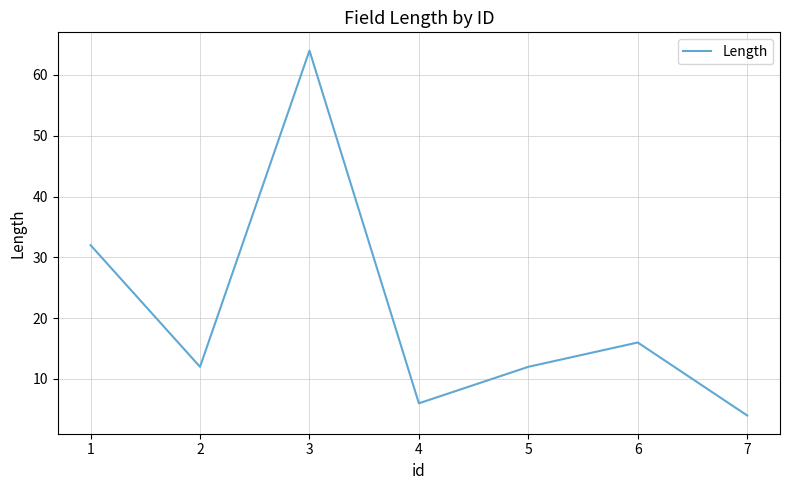

True or false: there are more than 0 points higher than both neighbors.

True